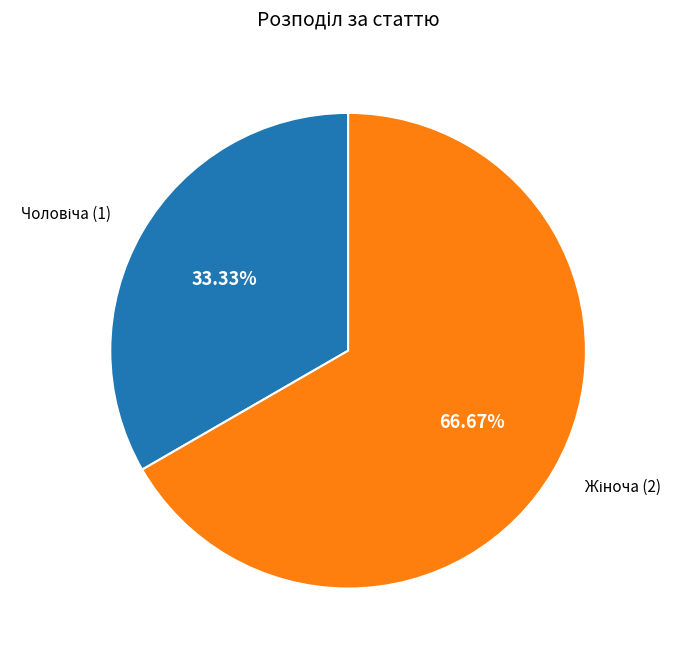

Is there a majority slice in this chart?

Yes